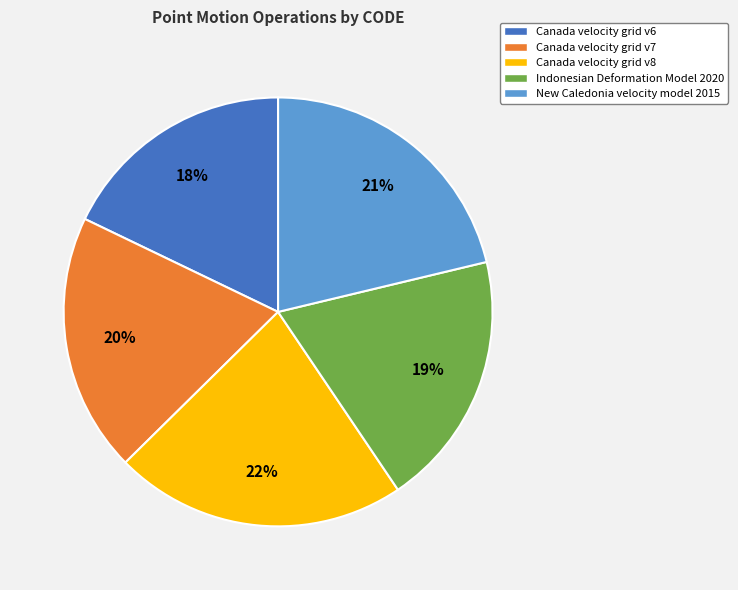

What is the smallest slice in the pie chart?

Canada velocity grid v6